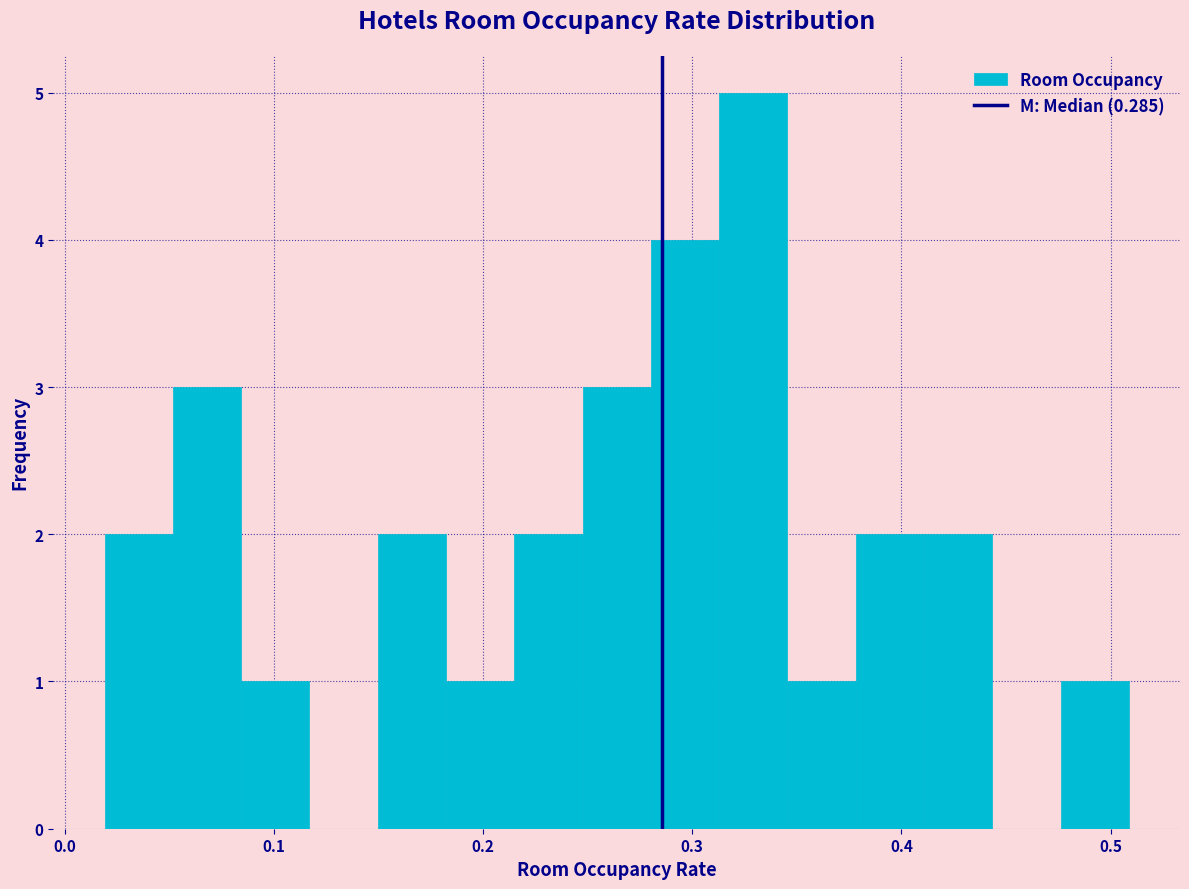

Around what value on the x-axis is the tallest bar? Give the approximate position of its centre, as read against the axis.

0.33